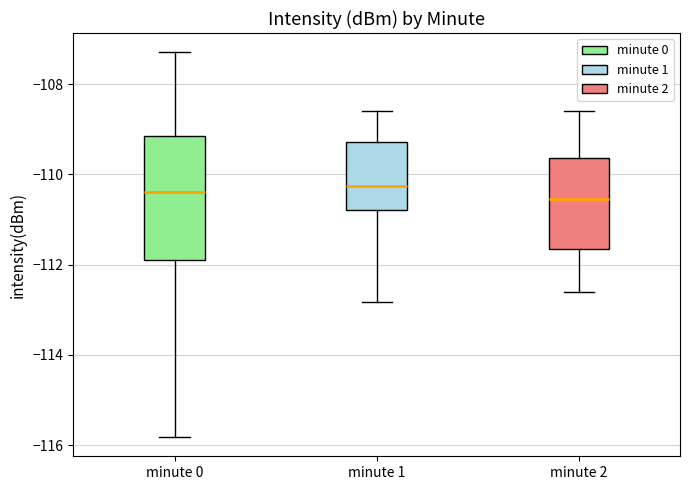

Which box is the tallest, from its lower edge to its upper edge?

minute 0